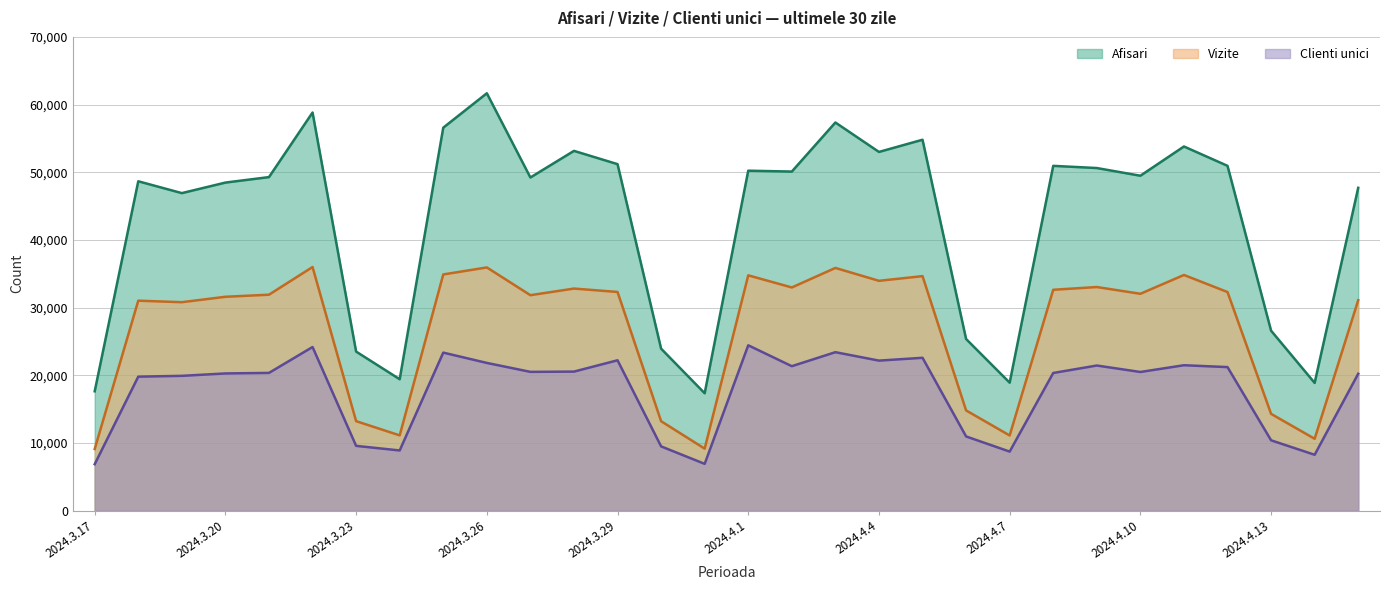

Is the value of Vizite at 2024.3.24 greater than the value of Afisari at 2024.3.29?

No